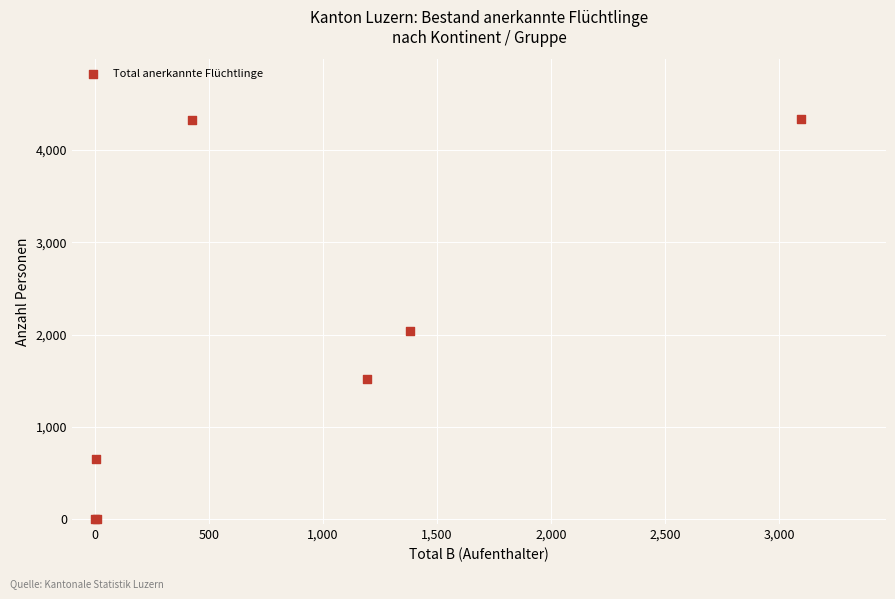

What Y value in the scatter plot is closest to 2168?

2042